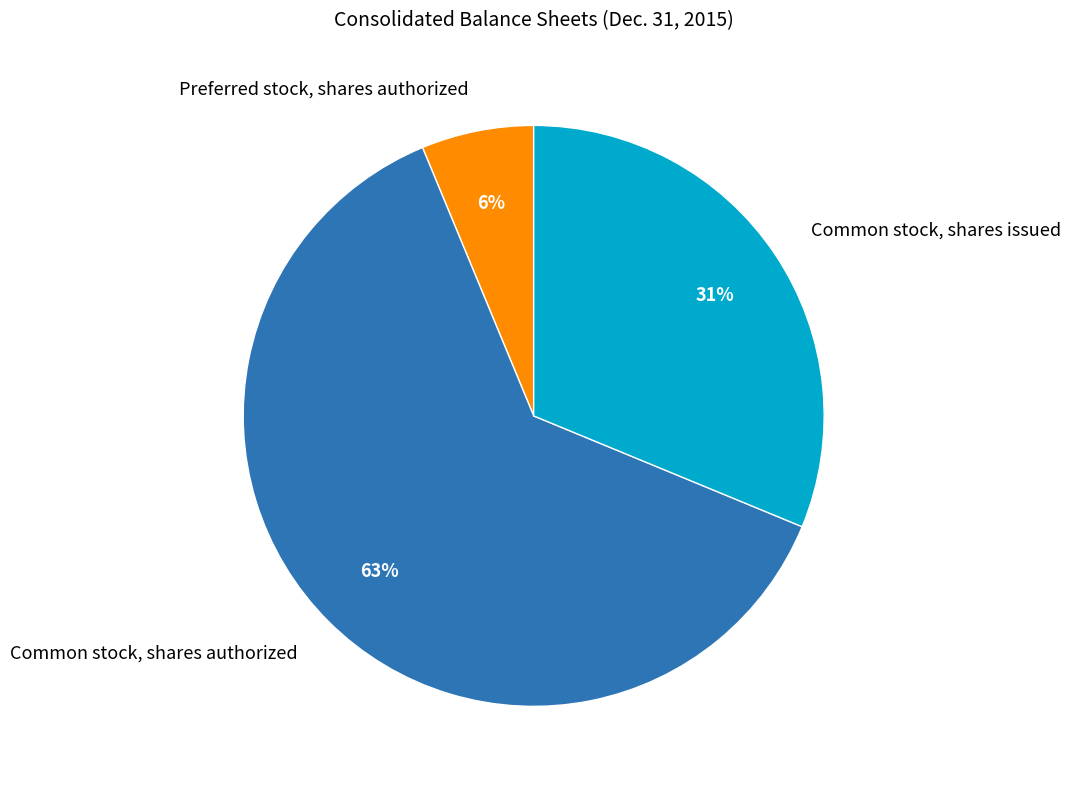

What percentage is the Common stock, shares issued slice, to the nearest percent?

31%